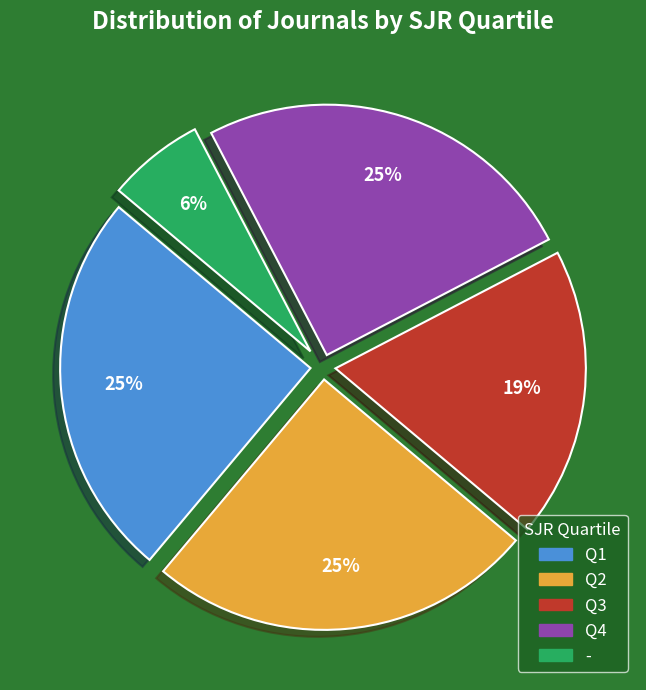

Combined, do - and Q4 account for over 50%?

No